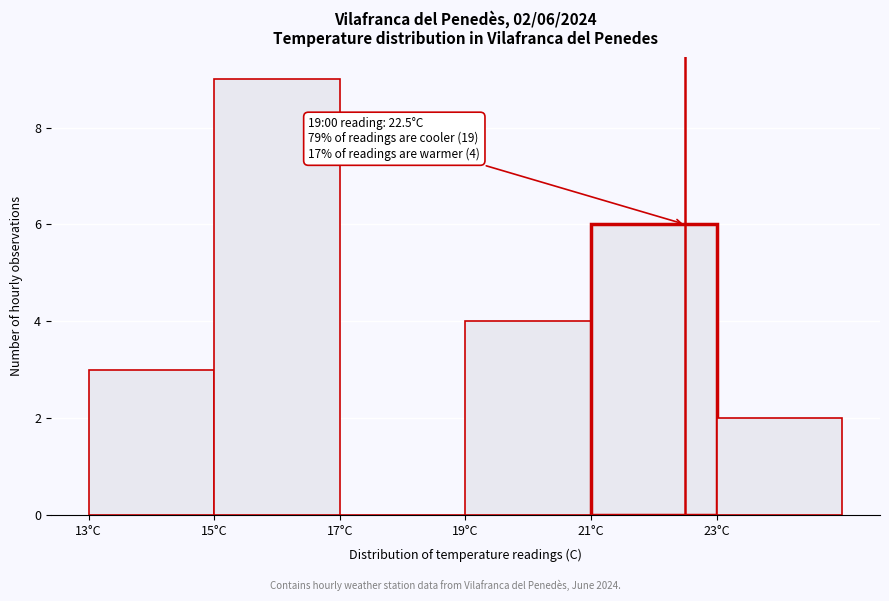

Over which range of the x-axis is the bar tallest?

15 to 17